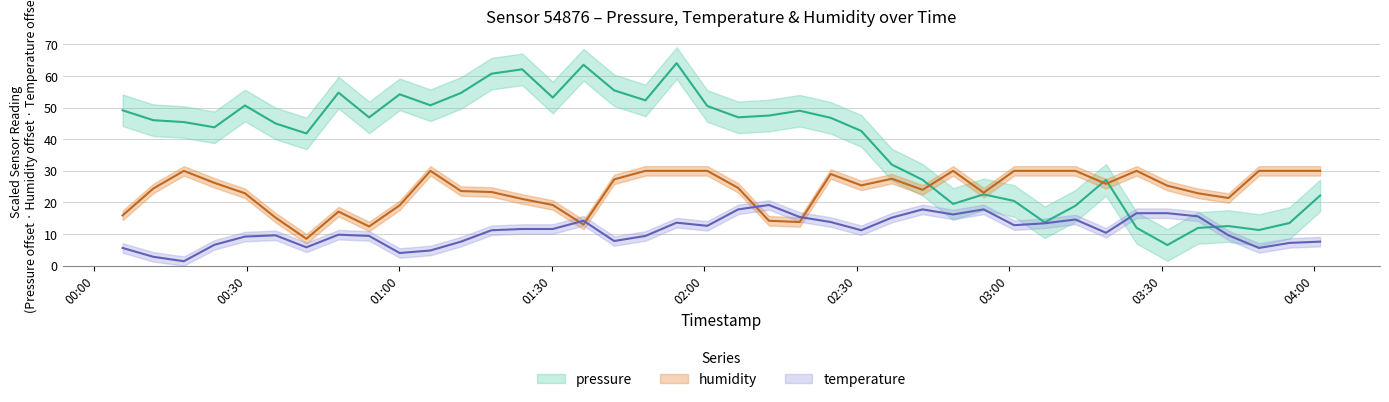

Rank the series by their average value, from lowest to highest.

temperature, humidity, pressure